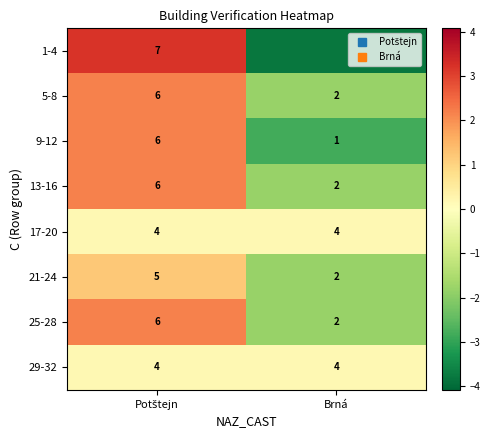

Is the value of 13-16 at Potštejn greater than the value of 25-28 at Brná?

Yes